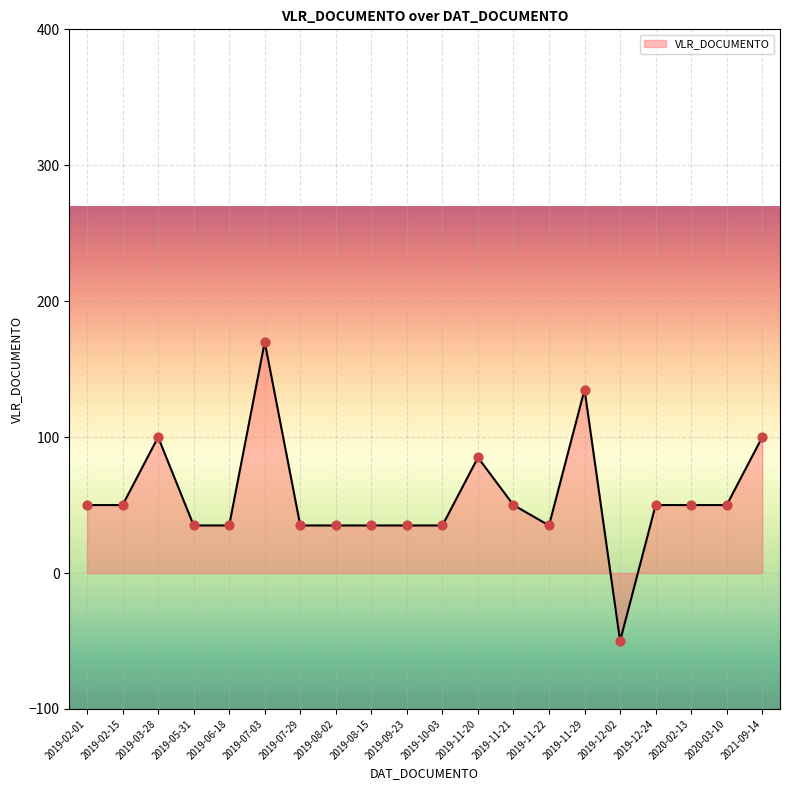

Approximately how many times larger is the value at 2019-09-23 compared to 2019-06-18?

1.0